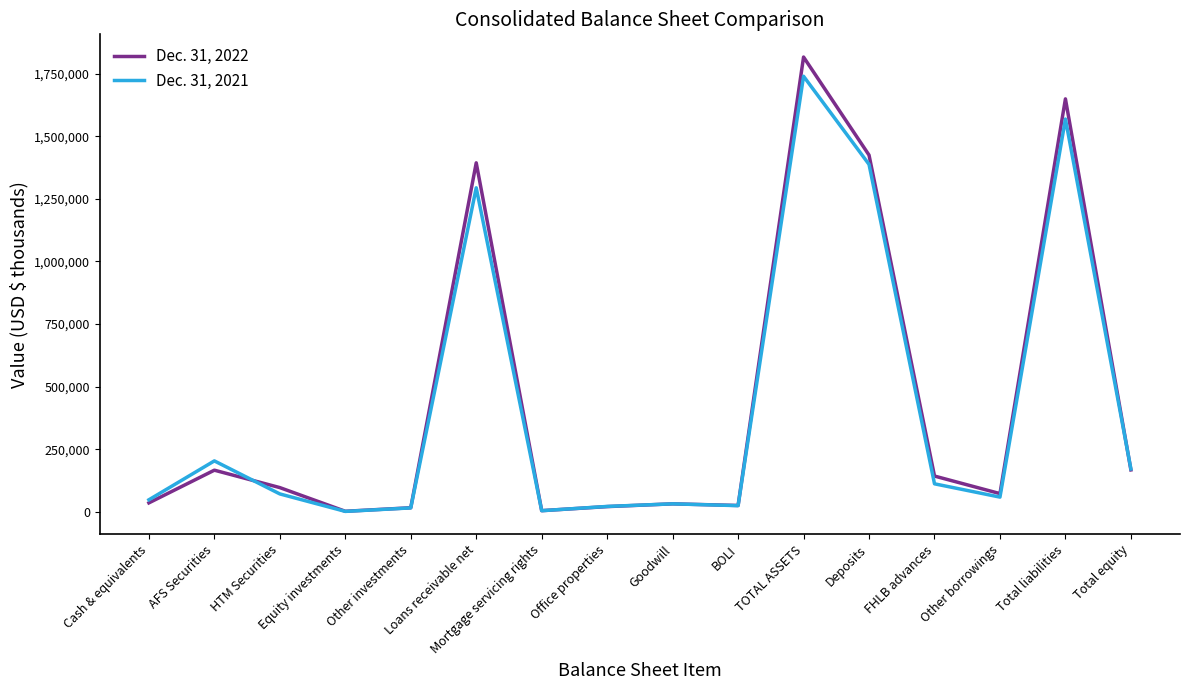

List the series in order of their overall mean, lowest first.

Dec. 31, 2021, Dec. 31, 2022